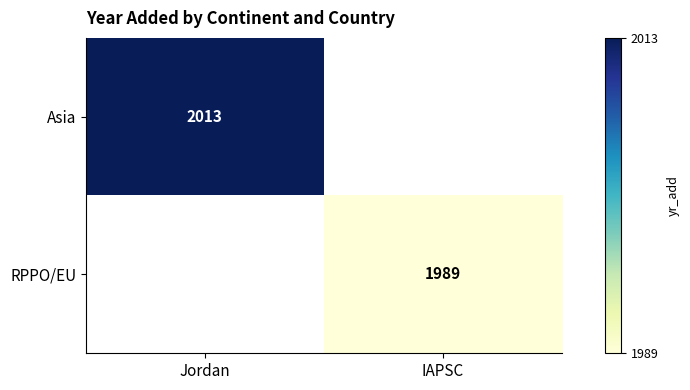

Is the value of Asia at Jordan greater than the value of RPPO/EU at IAPSC?

Yes